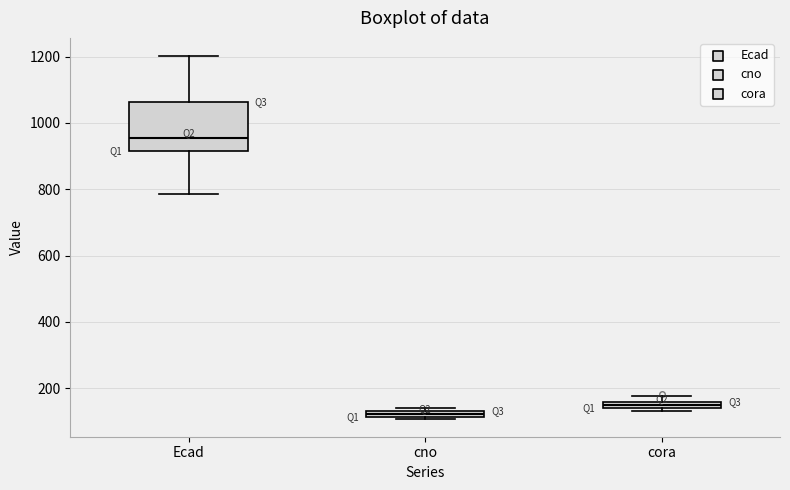

Which box's median line is the lowest?

cno